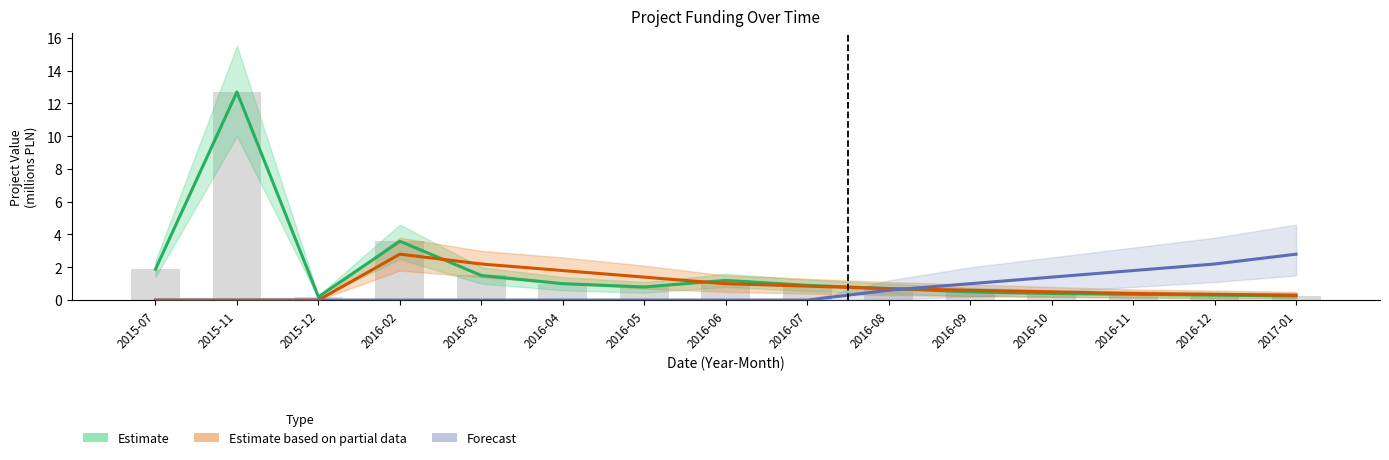

What is the difference between the maximum and minimum values in the Estimate based on partial data series?

2.8